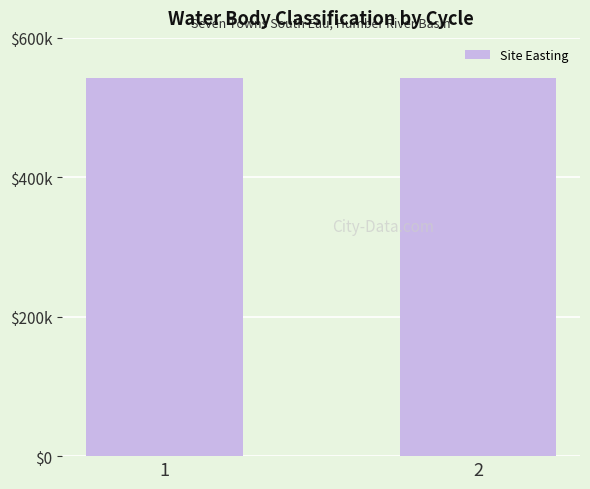

Are the bars horizontal?

No